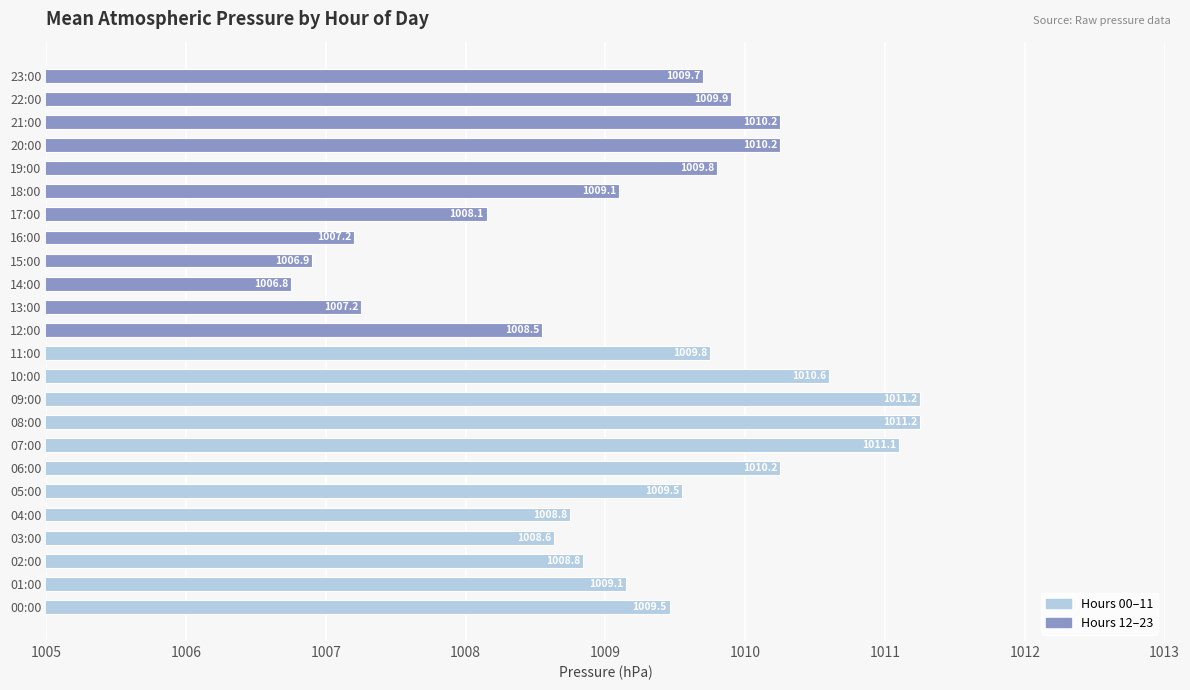

Read the value at 18:00.

1009.1